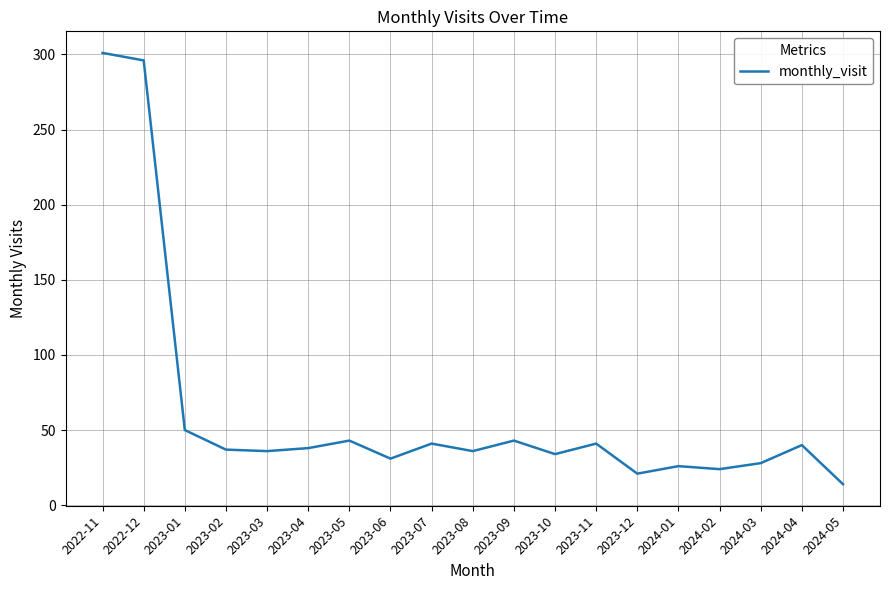

What is the maximum value shown in the chart?

301